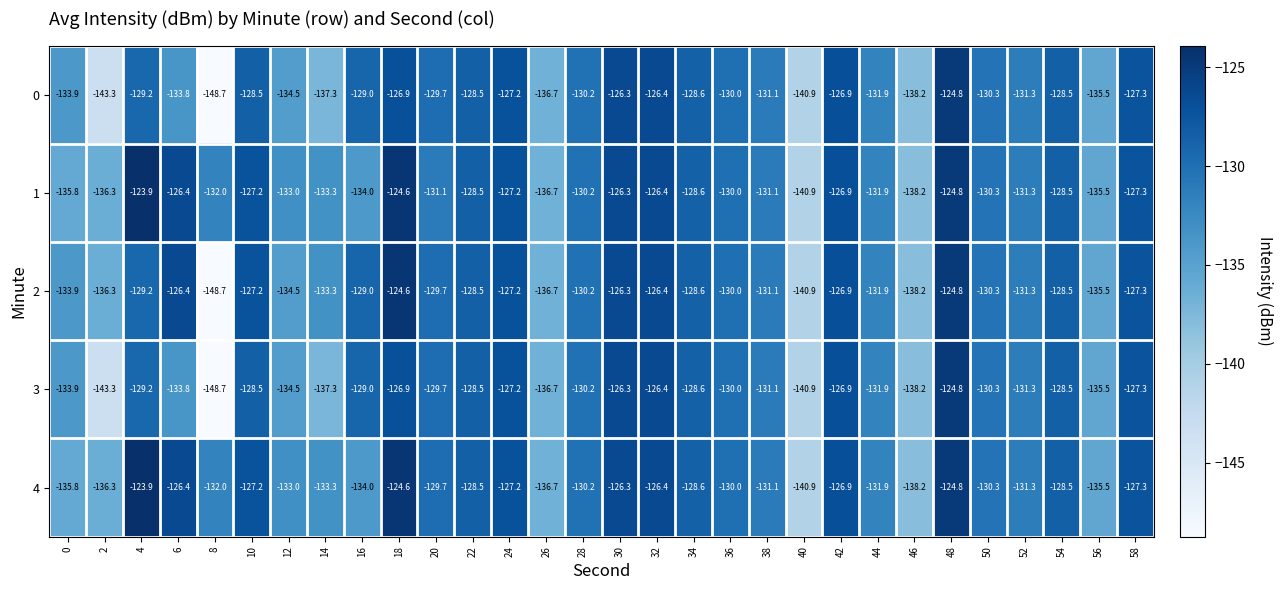

What is the approximate value of 2 at 20?

-129.7